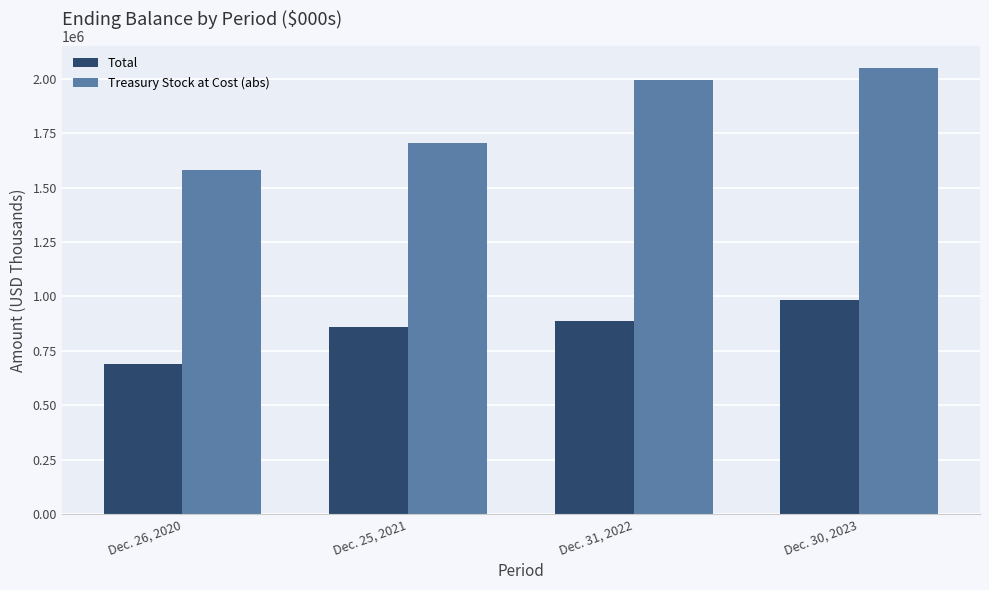

What is the greatest value displayed?

2048184